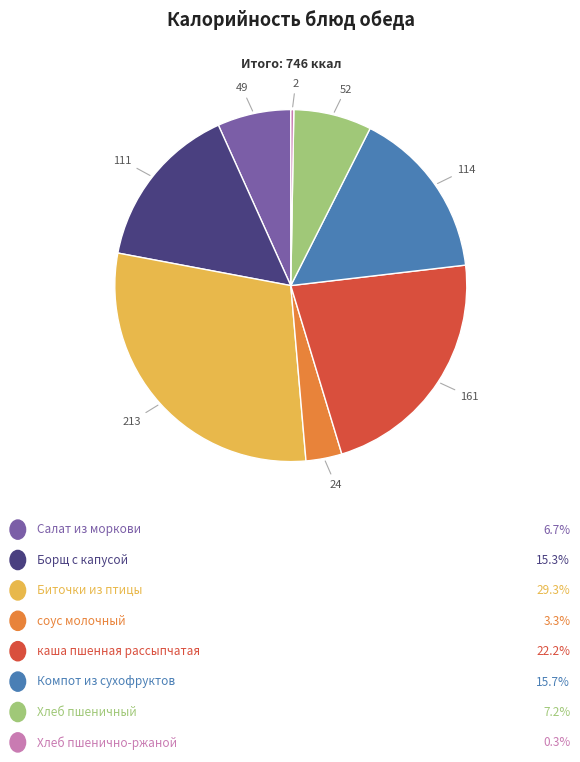

Is there any slice that represents more than half of the pie?

No